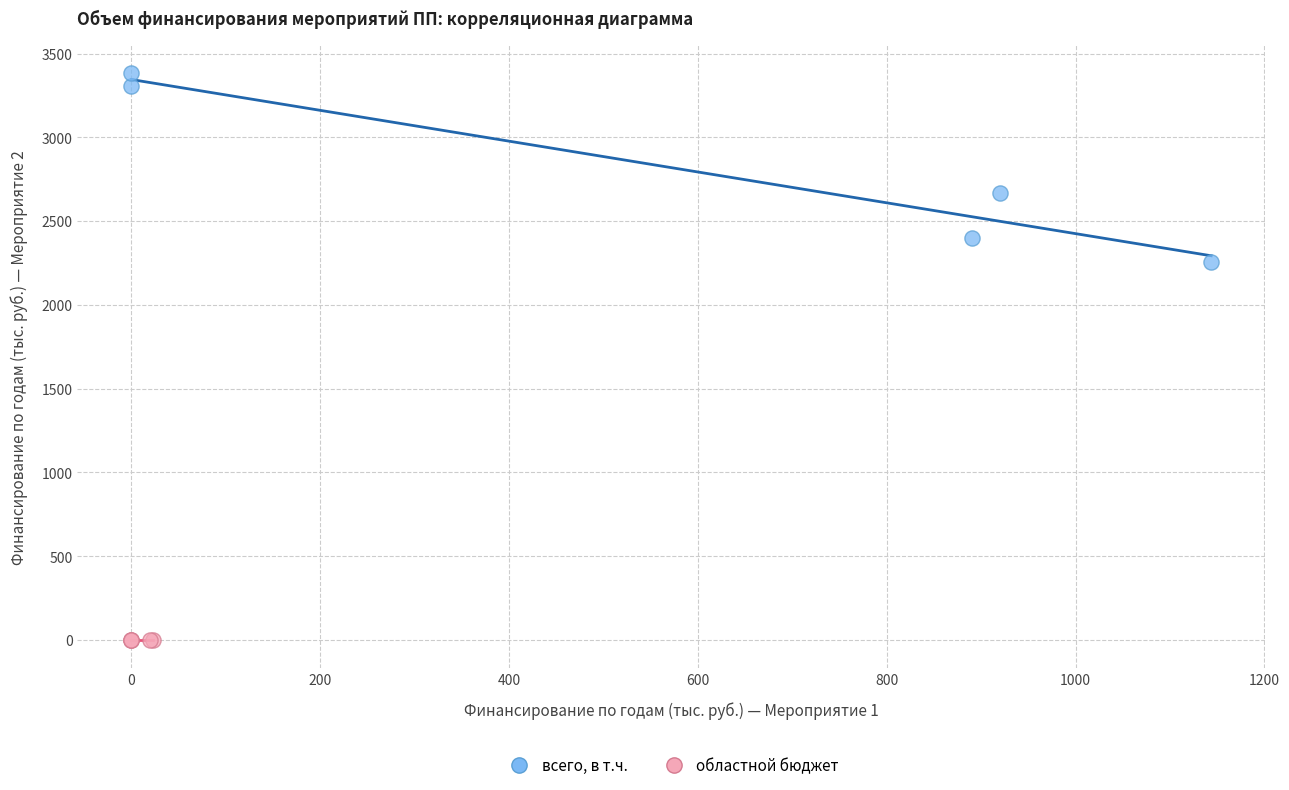

Which series reaches the maximum Y coordinate?

всего, в т.ч.